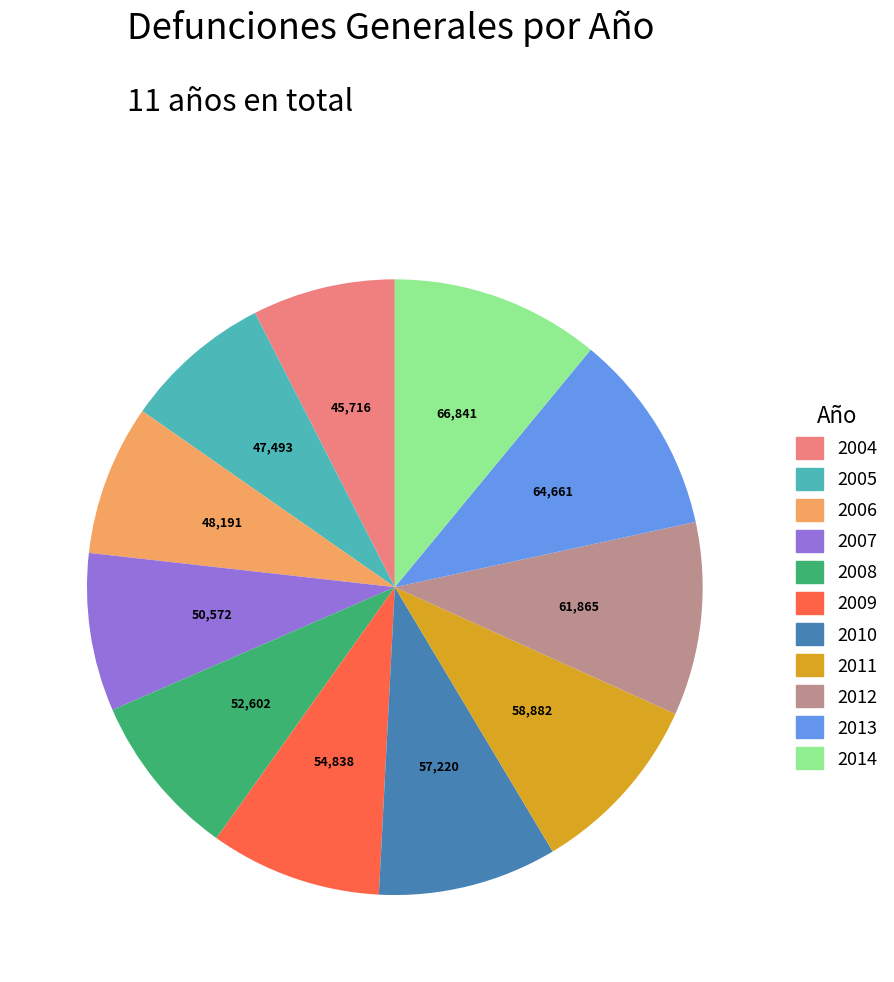

Is there any slice that represents more than half of the pie?

No